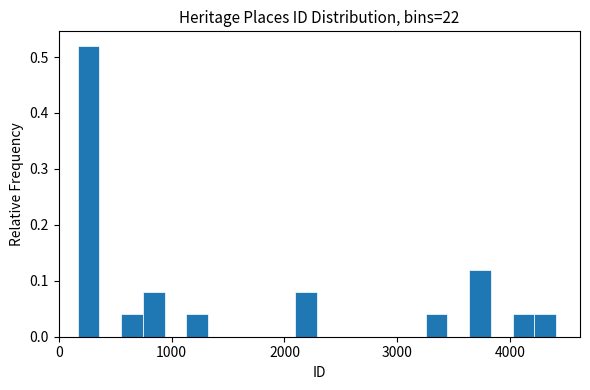

Read against the x-axis, roughly where is the centre of the tallest bar?

300